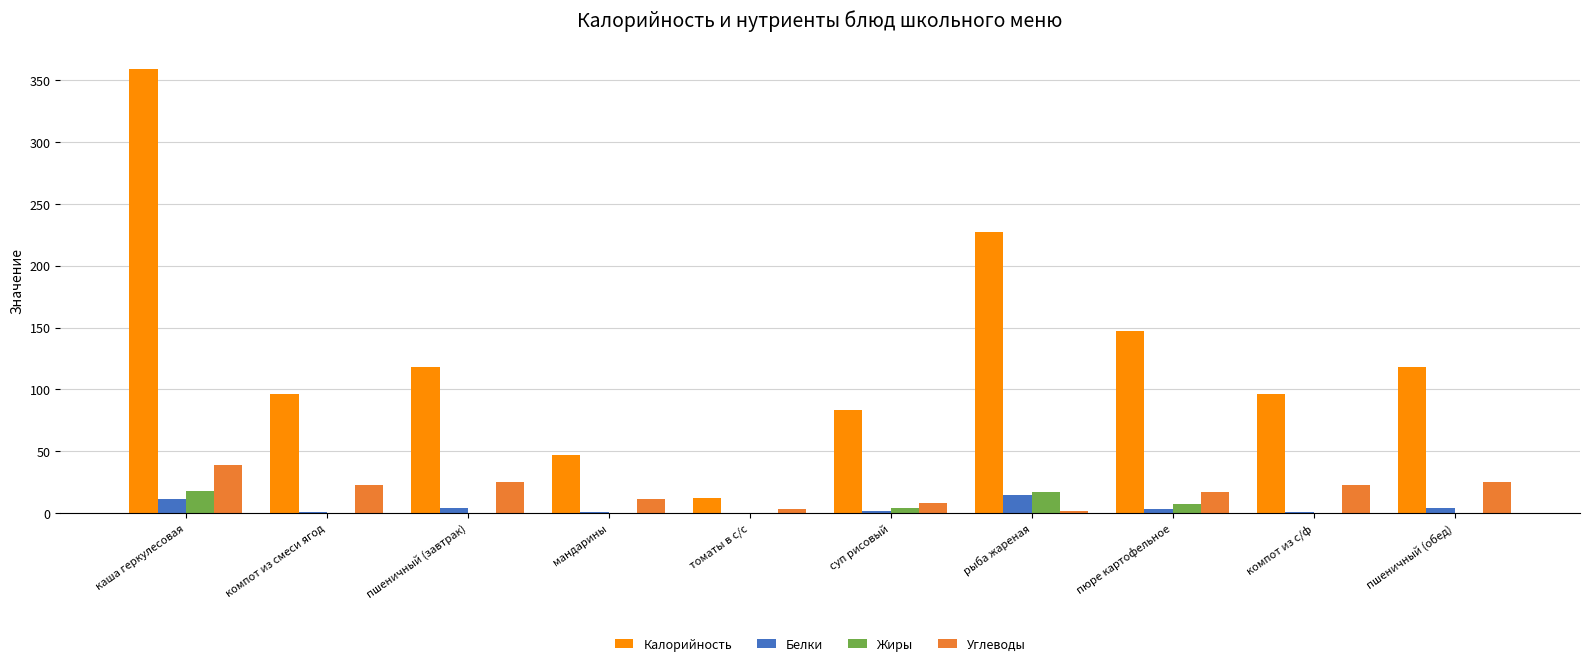

What are all the series names shown in the legend?

Калорийность, Белки, Жиры, Углеводы